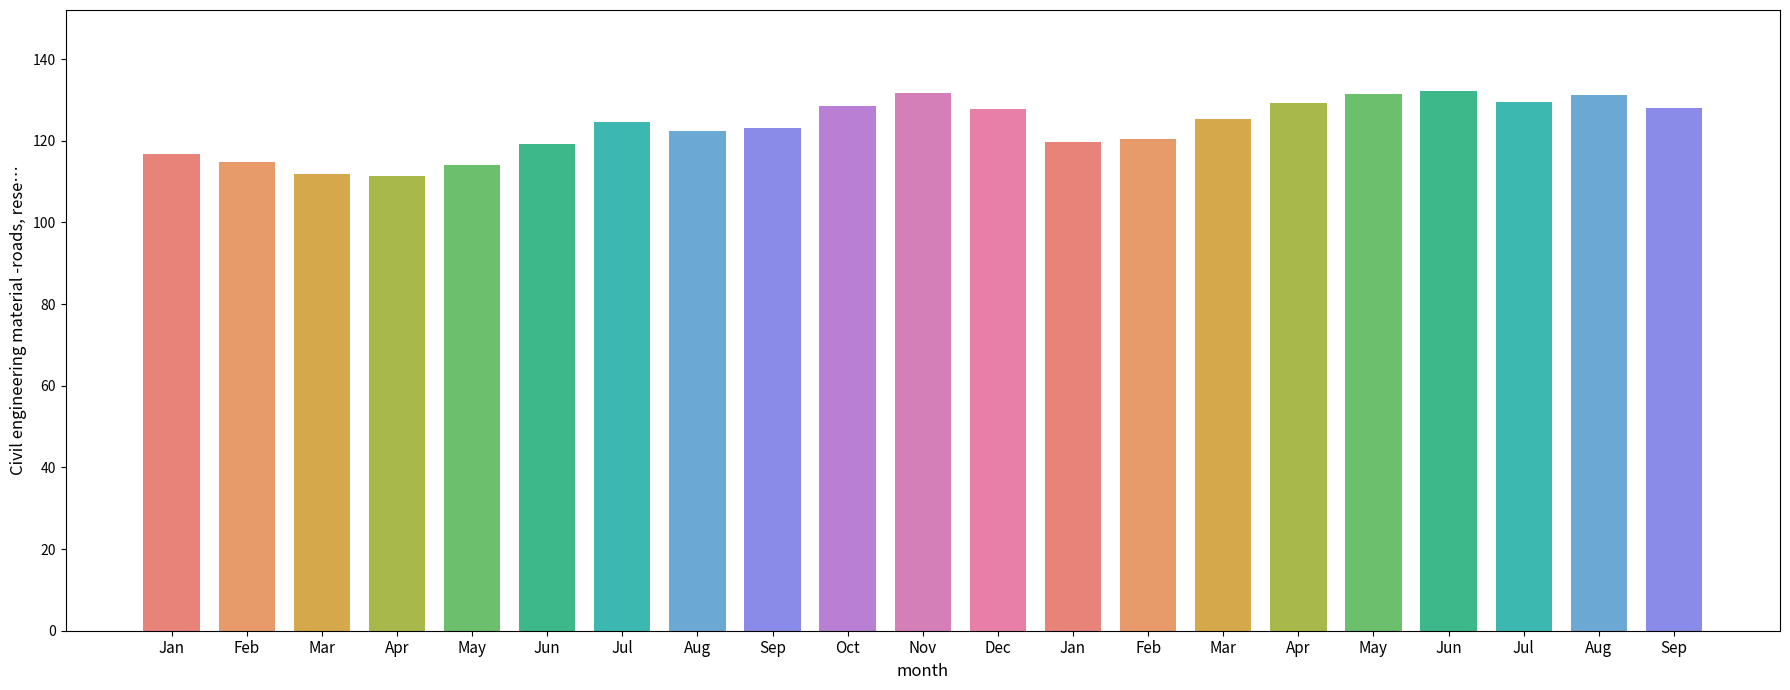

How many values are below 124?

10